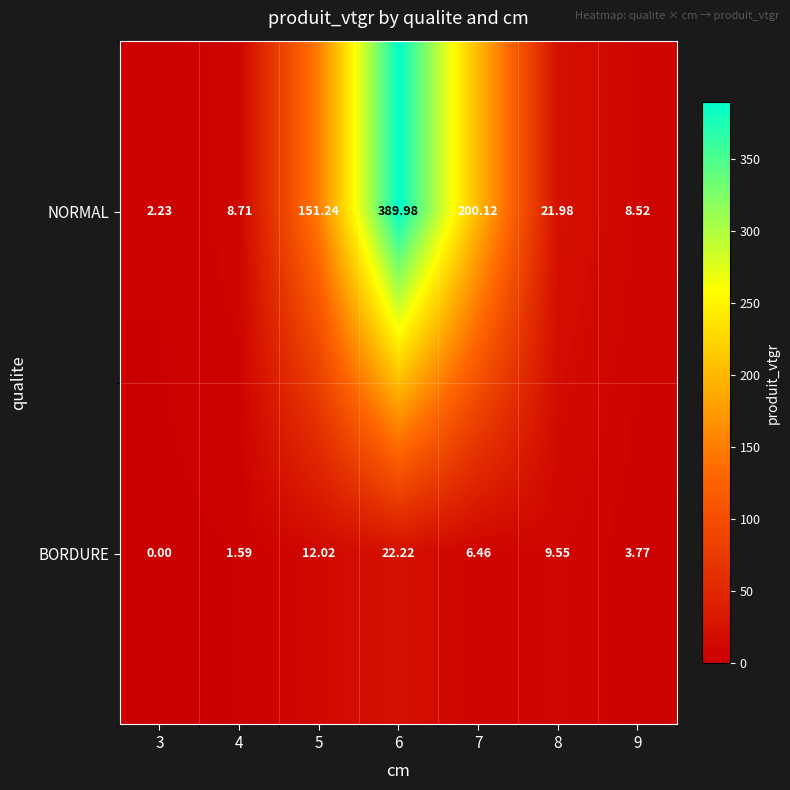

Rank the series at 9 from highest to lowest value.

NORMAL, BORDURE